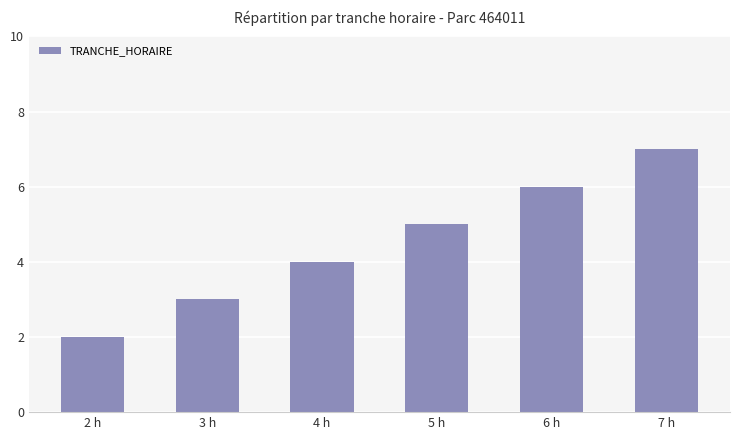

Rank the categories by value from lowest to highest.

2 h, 3 h, 4 h, 5 h, 6 h, 7 h